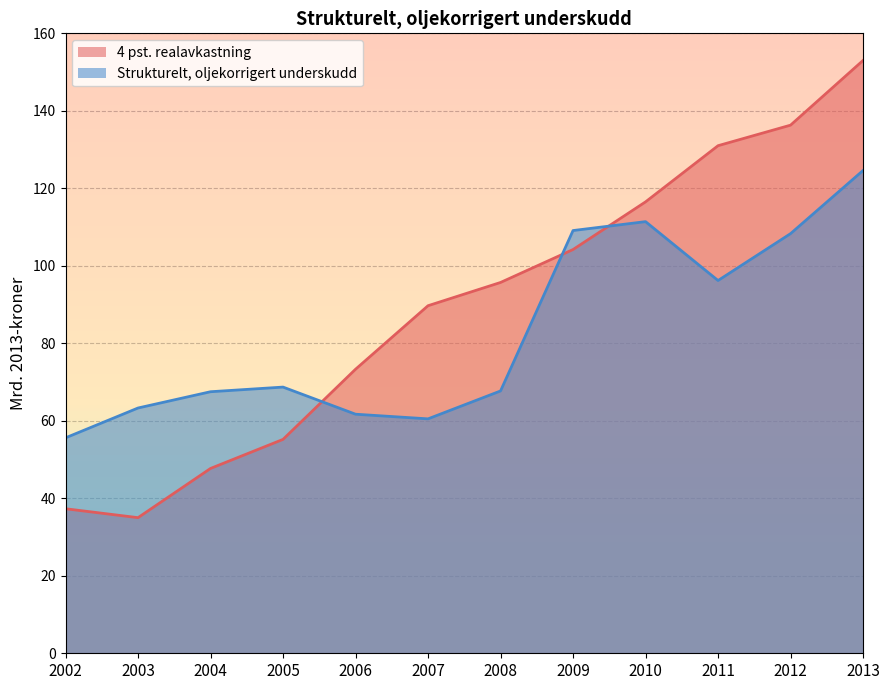

What is the approximate value of 4 pst. realavkastning at 2007?

89.7